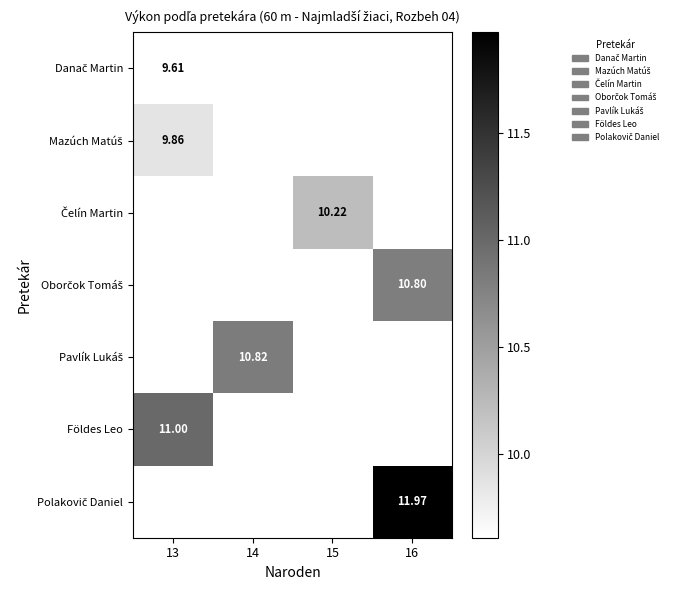

What is the total value across all series at 16?

22.8